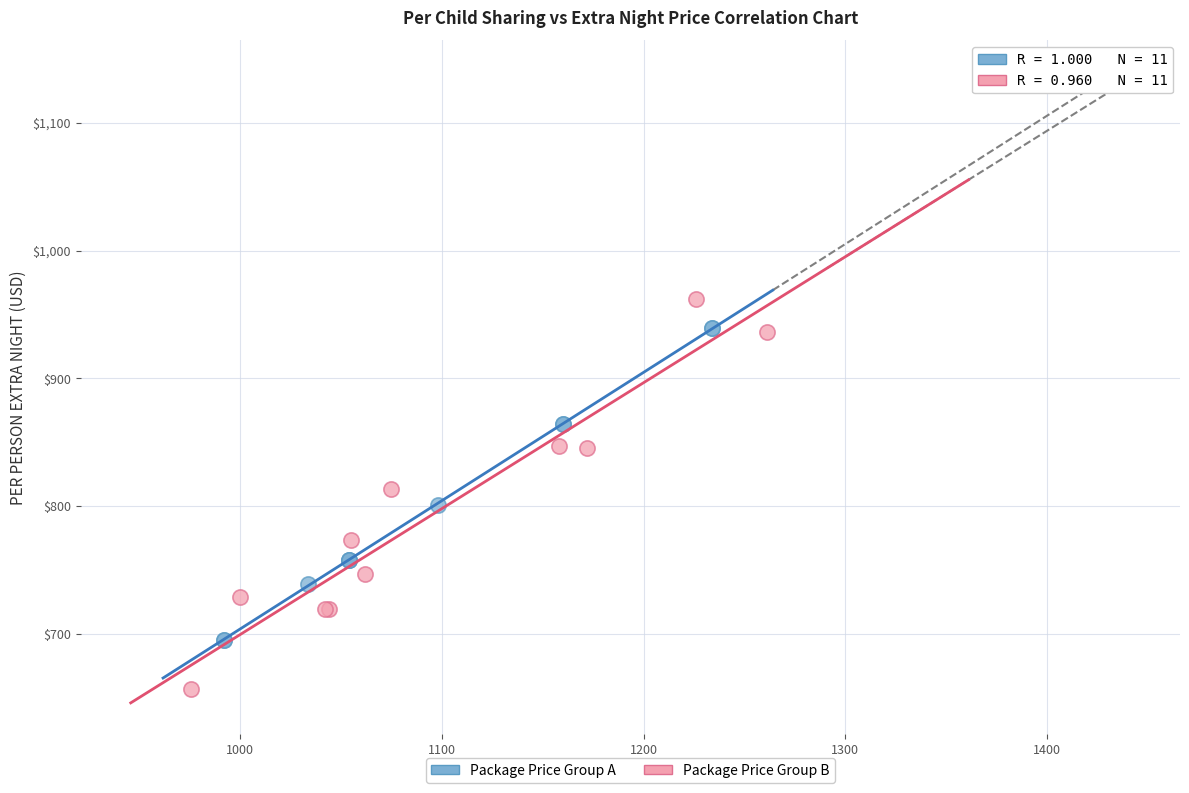

Which series contains the highest Y value?

Package Price Group B